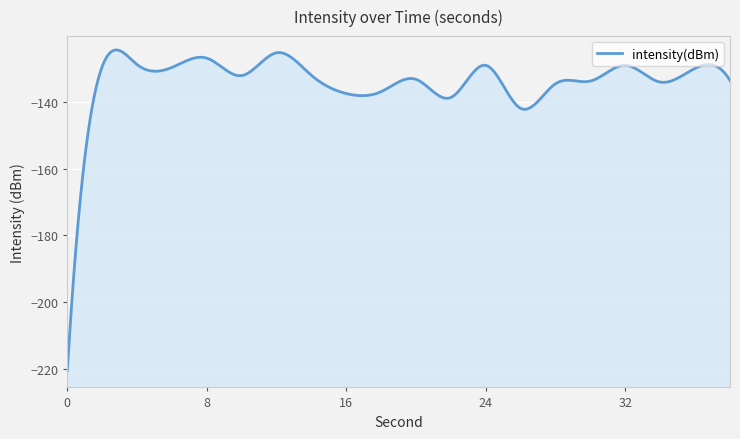

What is the difference between the maximum and second lowest values?

16.7